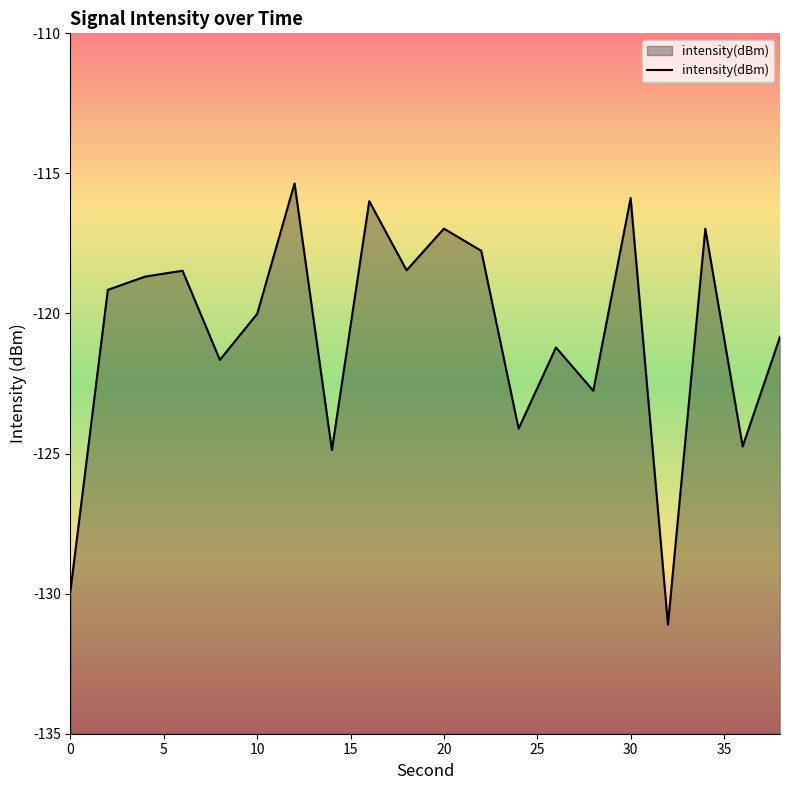

True or false: the data shows -124.1 at 24.

True